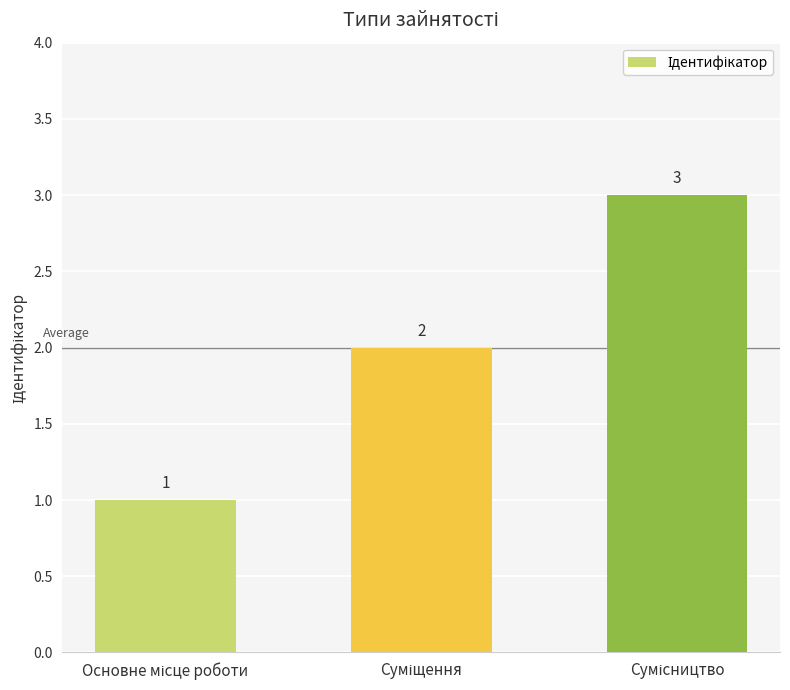

What is the value of the 3rd bar from the left?

3